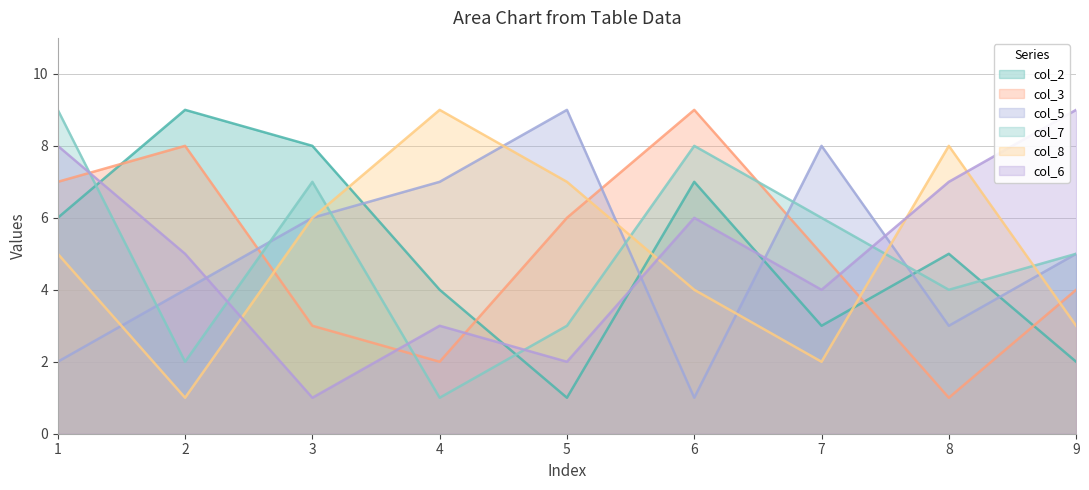

What is the difference between the col_7 values at 6 and 1?

1